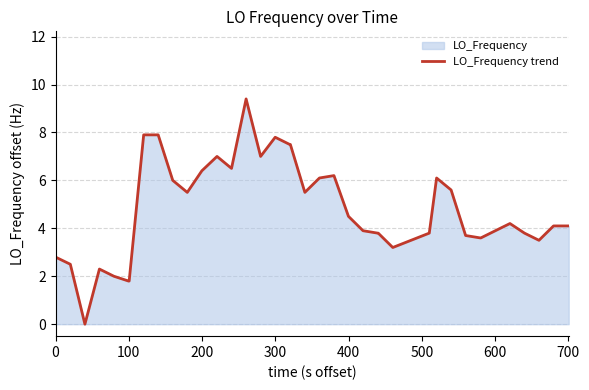

What is the maximum value shown in the chart?

9.4